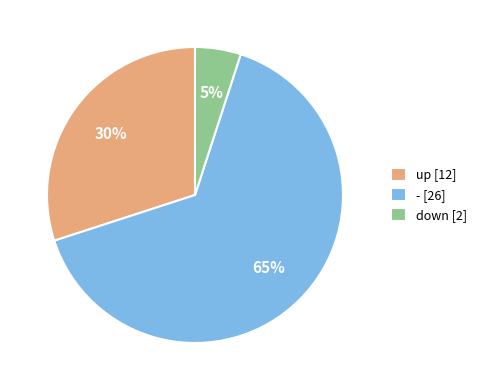

Do up and - together represent more than half of the pie?

Yes